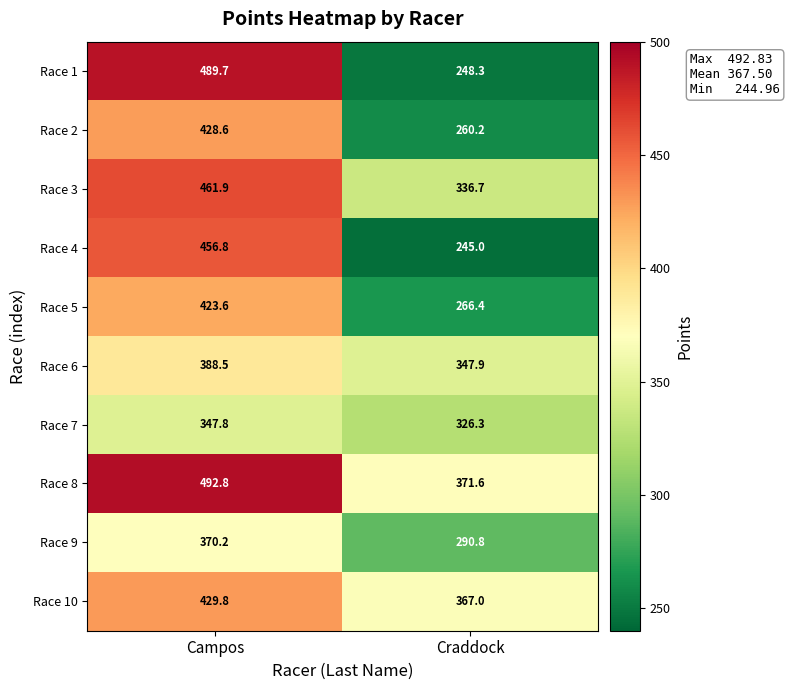

Reading left to right, extract all data points from this chart.

Race 1: 489.7	248.3
Race 2: 428.6	260.2
Race 3: 461.9	336.7
Race 4: 456.8	245.0
Race 5: 423.6	266.4
Race 6: 388.5	347.9
Race 7: 347.8	326.3
Race 8: 492.8	371.6
Race 9: 370.2	290.8
Race 10: 429.8	367.0